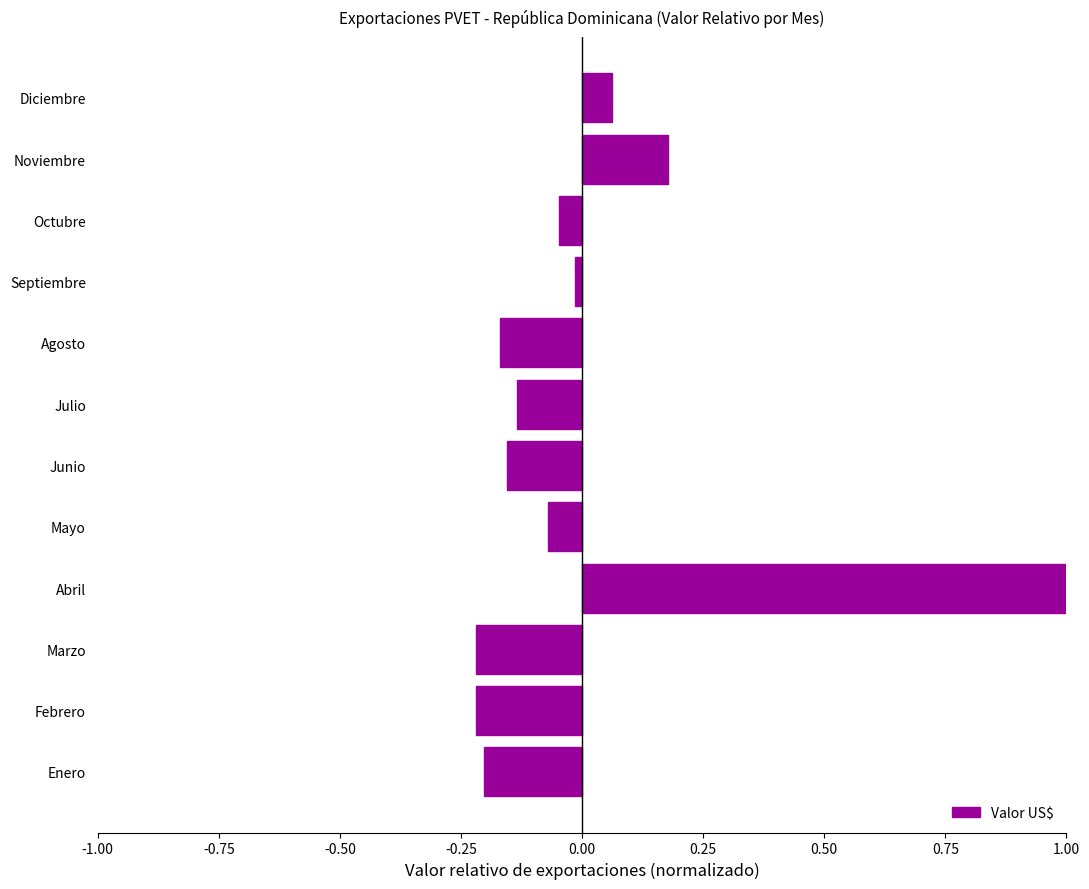

True or false: the data shows -0.0 at Mayo.

False